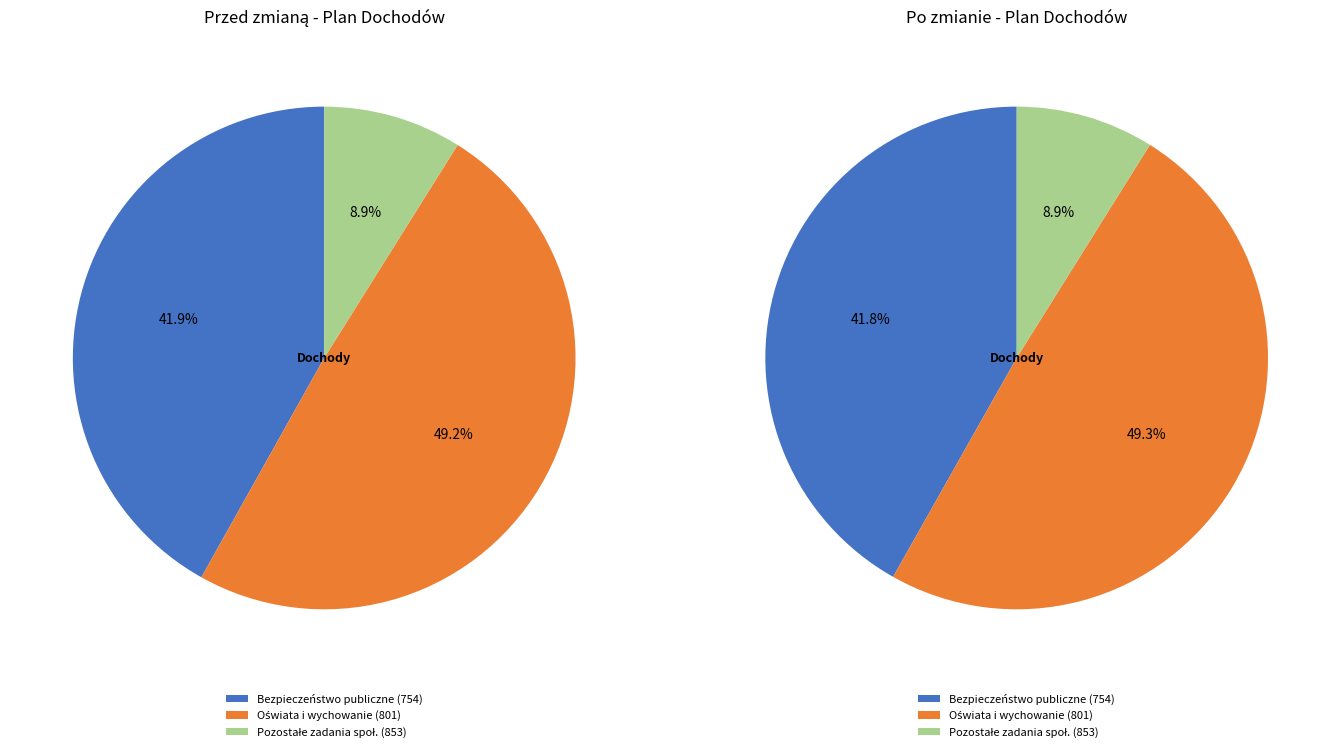

To the nearest percent, what is the difference between the largest and smallest slice percentages?

40%